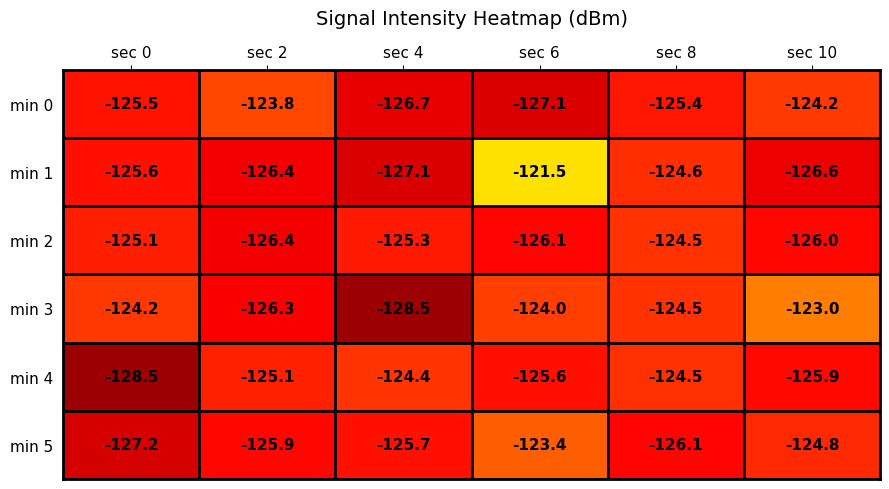

What is the difference between the maximum and minimum values in the min 0 series?

3.3